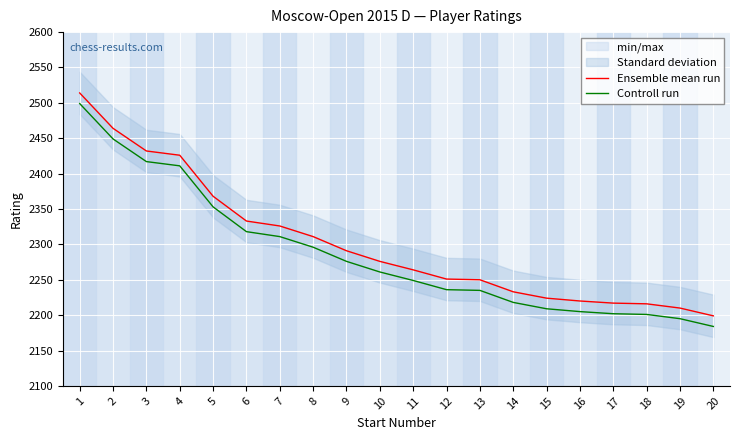

How many values in the Controll run series exceed 2261?

9